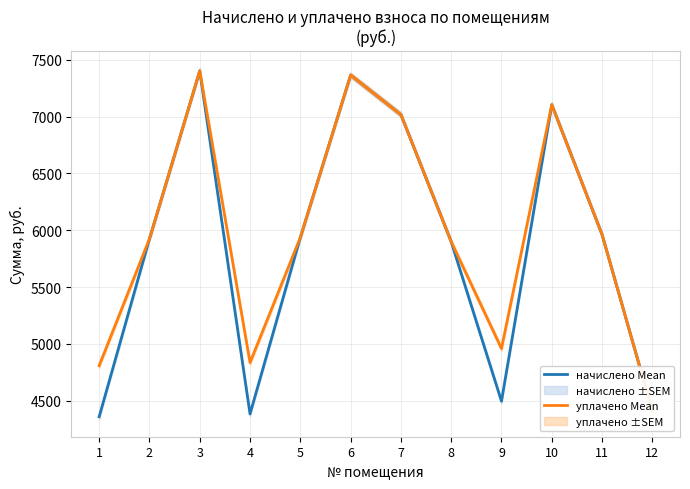

At how many categories does at least one series exceed 5225?

8